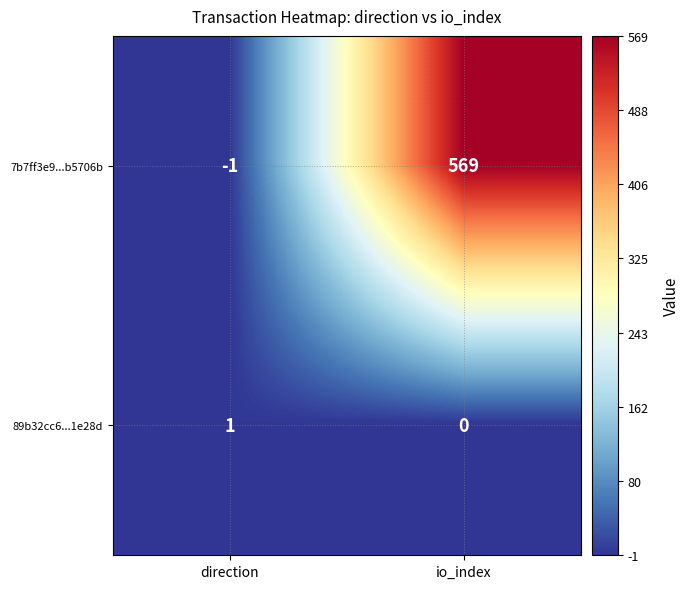

What is the difference between the 7b7ff3e9...b5706b values at direction and io_index?

570